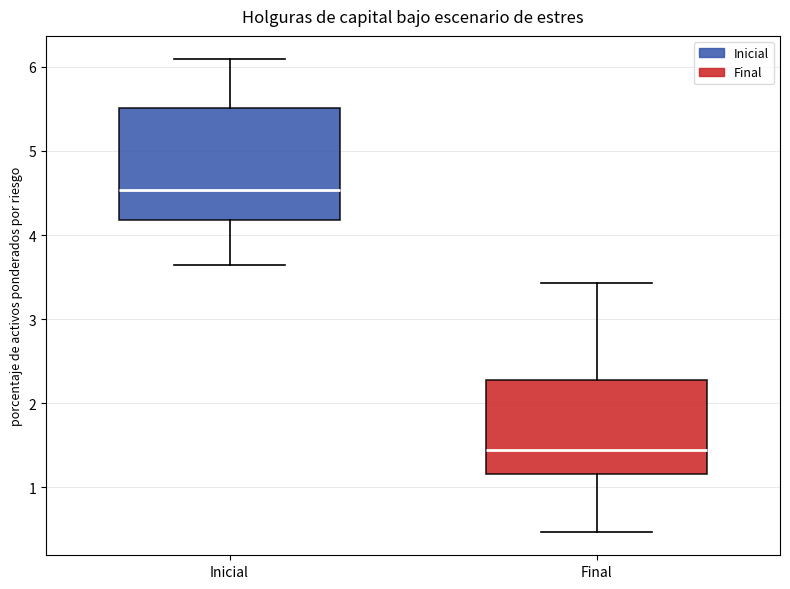

Reading left to right, read every box against the y-axis: the position of its median line, the range the box covers, and the ends of its whiskers. The values are not printed on the chart, so give them approximately, as read against the axis.

Inicial: median 4.5, box 4.2 to 5.5, whiskers 3.6 to 6.1
Final: median 1.4, box 1.2 to 2.3, whiskers 0.5 to 3.4